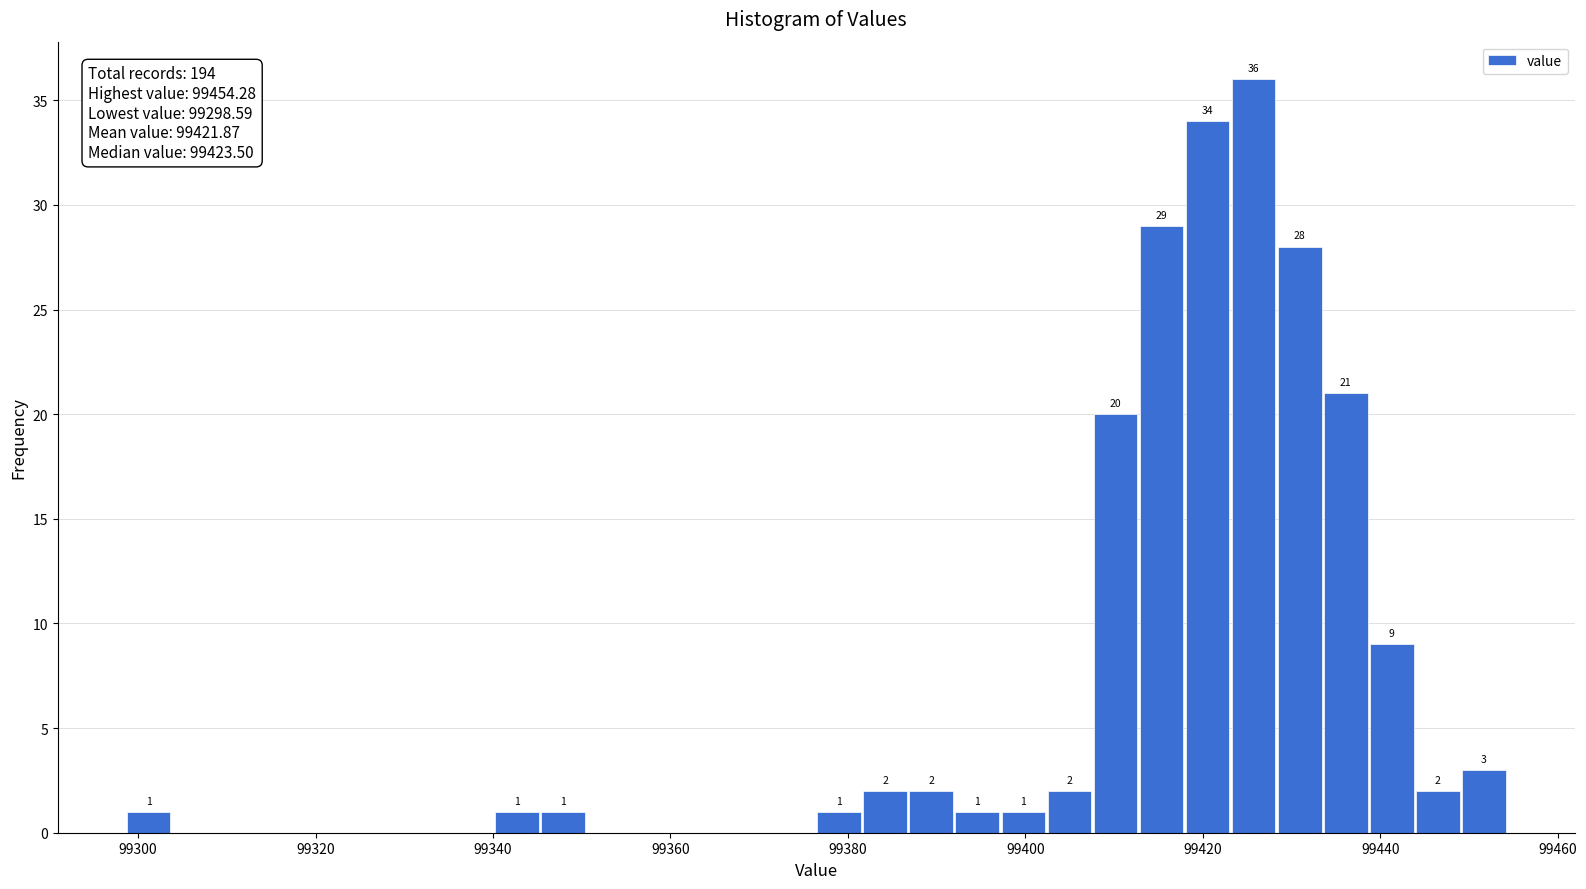

Read against the x-axis, roughly where is the centre of the tallest bar?

99426